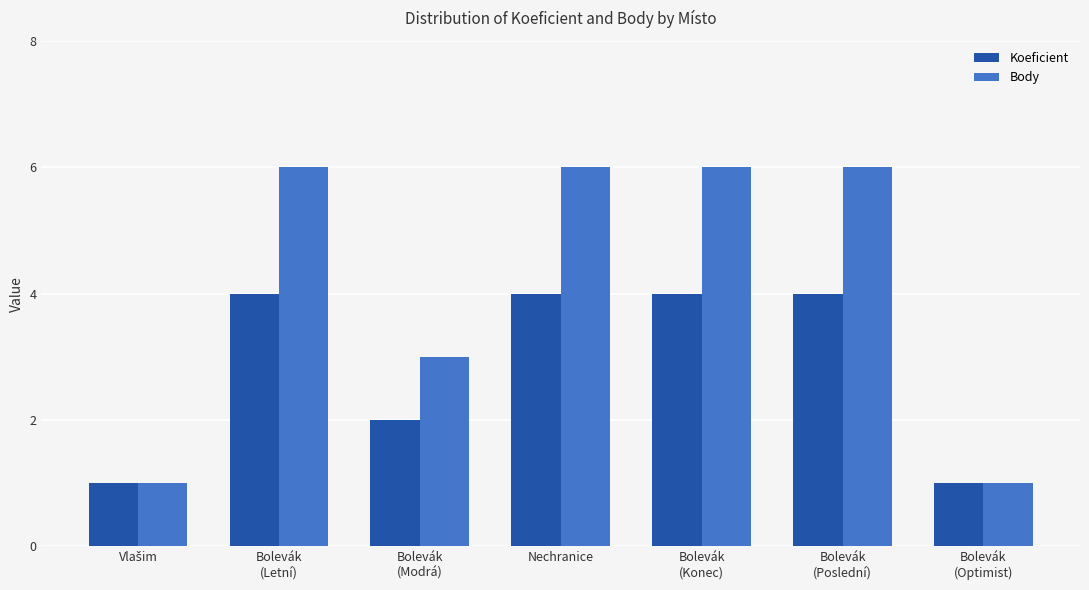

Count the number of categories in the chart.

7